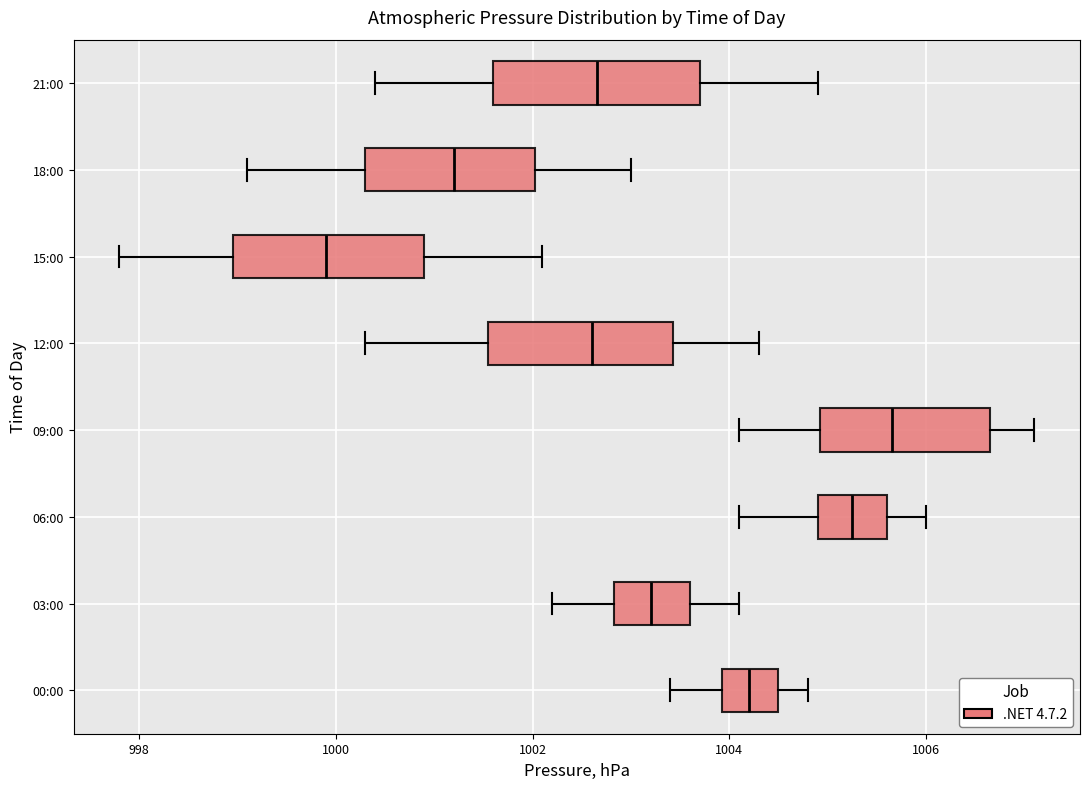

Reading bottom to top, read every box against the x-axis: the position of its median line, the range the box covers, and the ends of its whiskers. The values are not printed on the chart, so give them approximately, as read against the axis.

00:00: median 1004.2, box 1004.0 to 1004.6, whiskers 1003.4 to 1004.8
03:00: median 1003.2, box 1002.8 to 1003.6, whiskers 1002.2 to 1004.2
06:00: median 1005.2, box 1005.0 to 1005.6, whiskers 1004.2 to 1006.0
09:00: median 1005.6, box 1005.0 to 1006.6, whiskers 1004.2 to 1007.2
12:00: median 1002.6, box 1001.6 to 1003.4, whiskers 1000.4 to 1004.4
15:00: median 1000.0, box 999.0 to 1001.0, whiskers 997.8 to 1002.2
18:00: median 1001.2, box 1000.4 to 1002.0, whiskers 999.2 to 1003.0
21:00: median 1002.6, box 1001.6 to 1003.8, whiskers 1000.4 to 1005.0